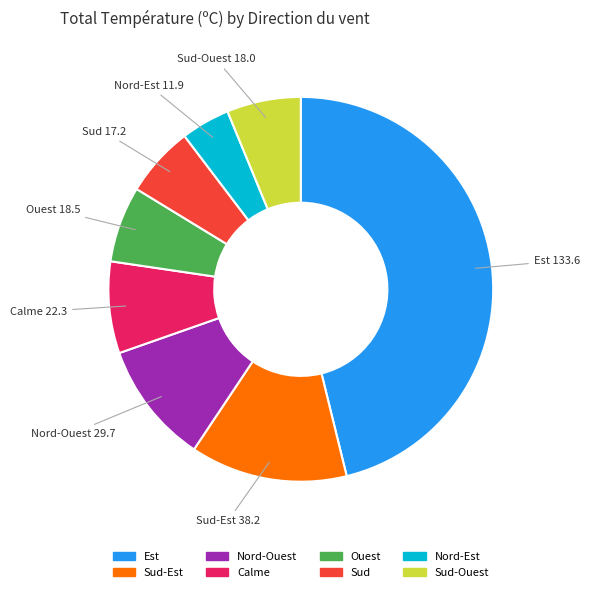

Does any single category account for the majority?

No